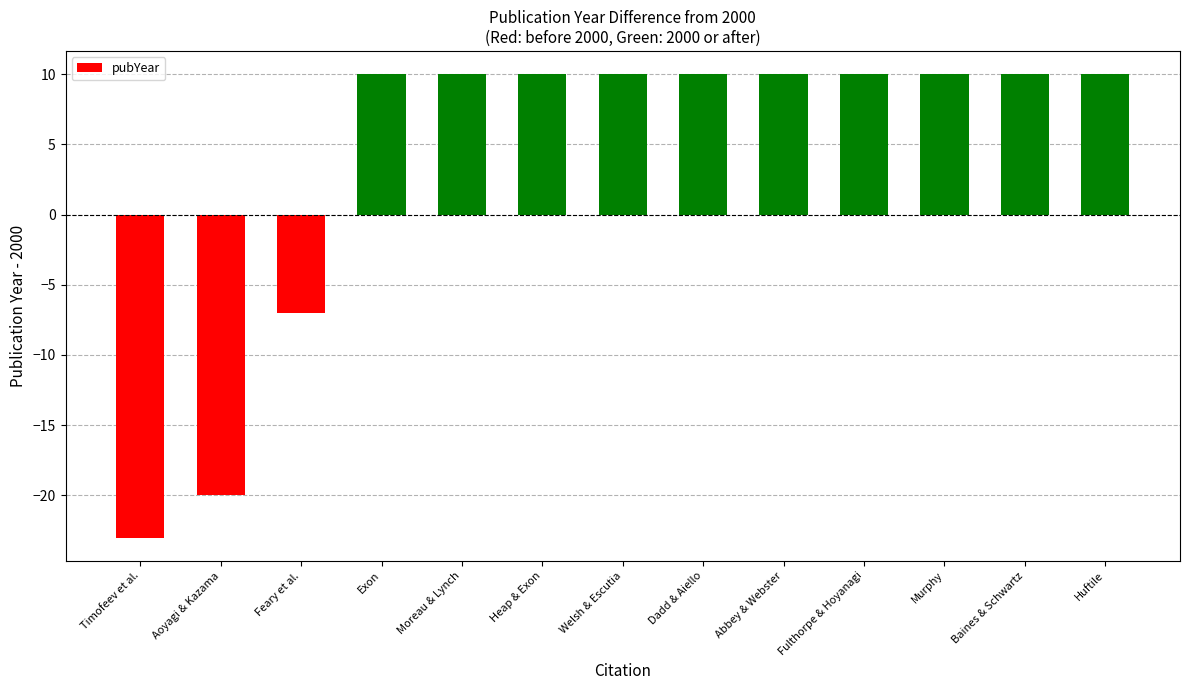

What position from the right is Baines & Schwartz?

2